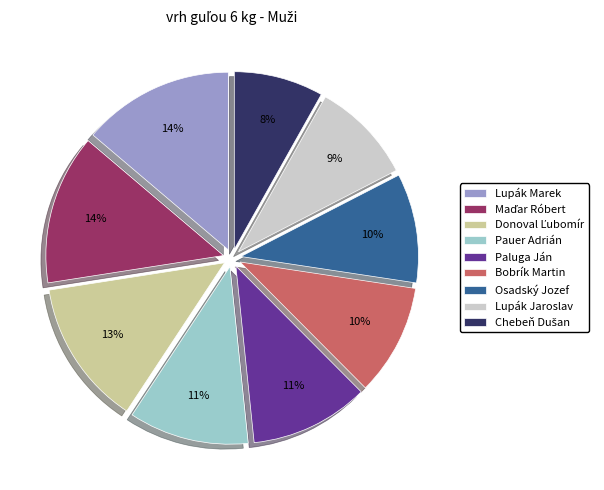

To the nearest percent, what is the difference between the Osadský Jozef and Lupák Jaroslav slice percentages?

1%